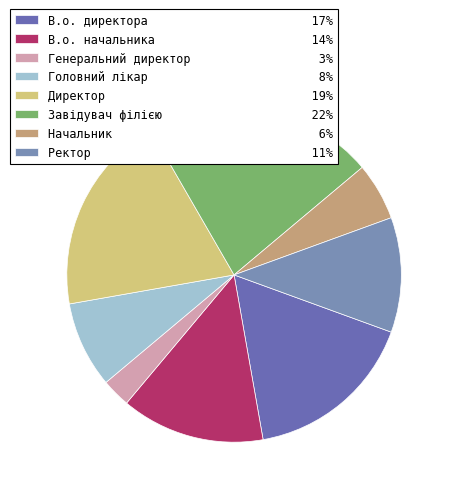

To the nearest percent, what portion does Генеральний директор represent?

3%